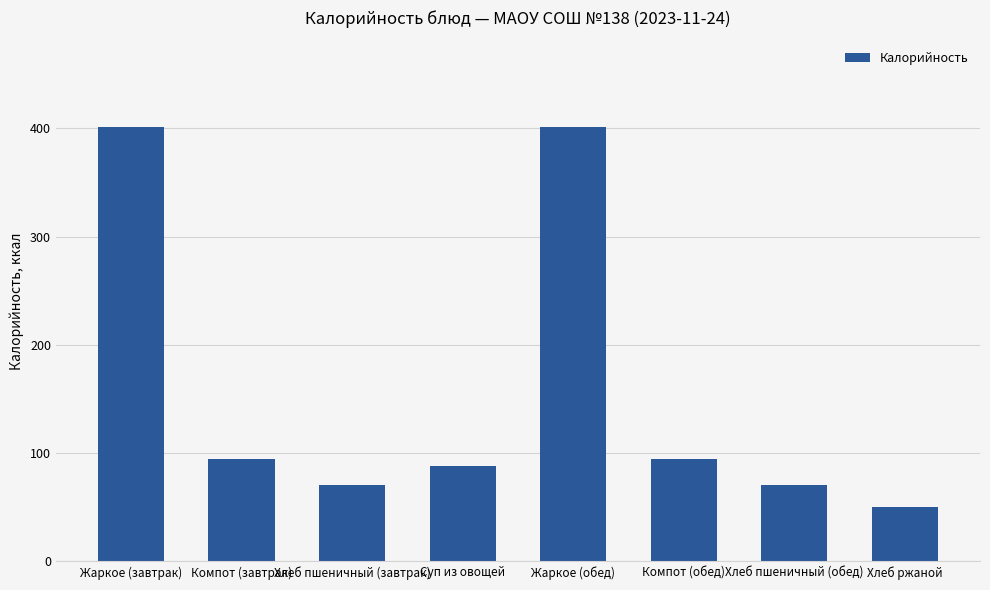

What is the approximate value at Хлеб пшеничный (обед), to the nearest 5?

70